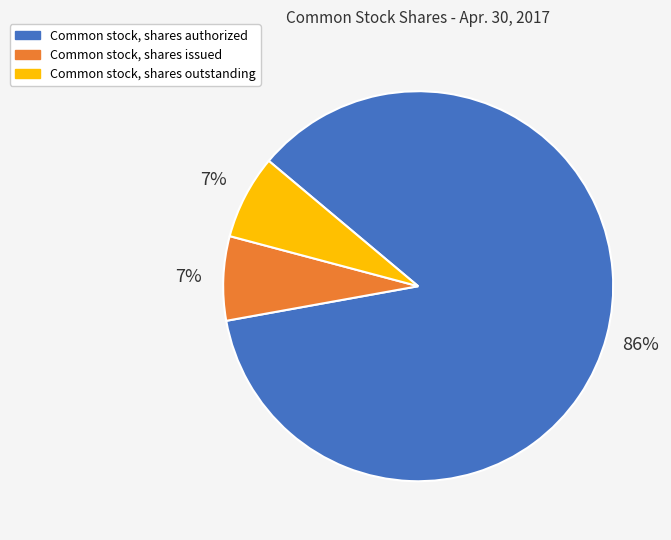

What is the ratio of the value at Common stock, shares authorized to the value at Common stock, shares outstanding?

12.3